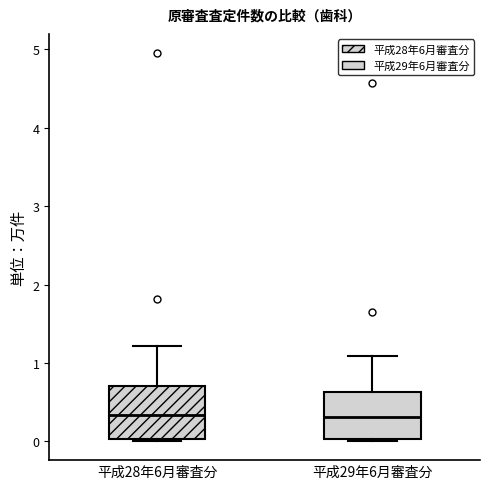

Where is the upper edge of the box for 平成28年6月審査分 on the y-axis? The values are not printed on the chart, so give them approximately, as read against the axis.

0.7